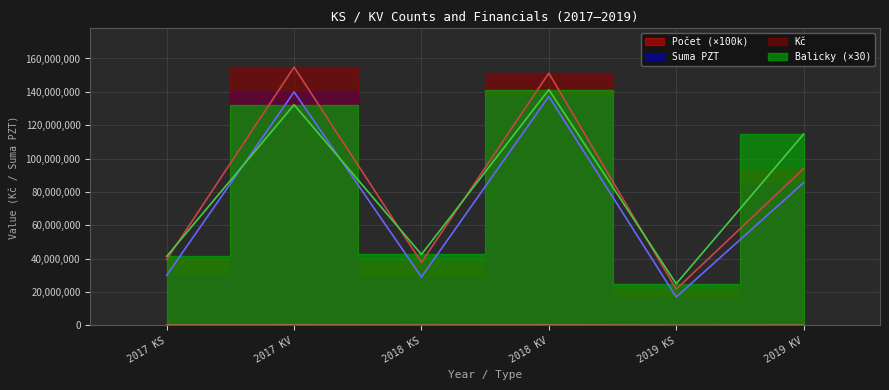

Between 2017 KS and 2018 KS, which series saw the biggest shift?

Kč